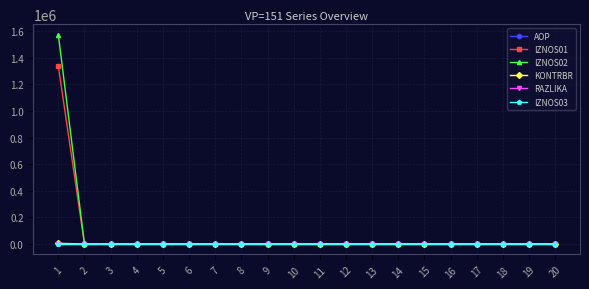

The value of AOP at 9 is 9.0. True or false?

True